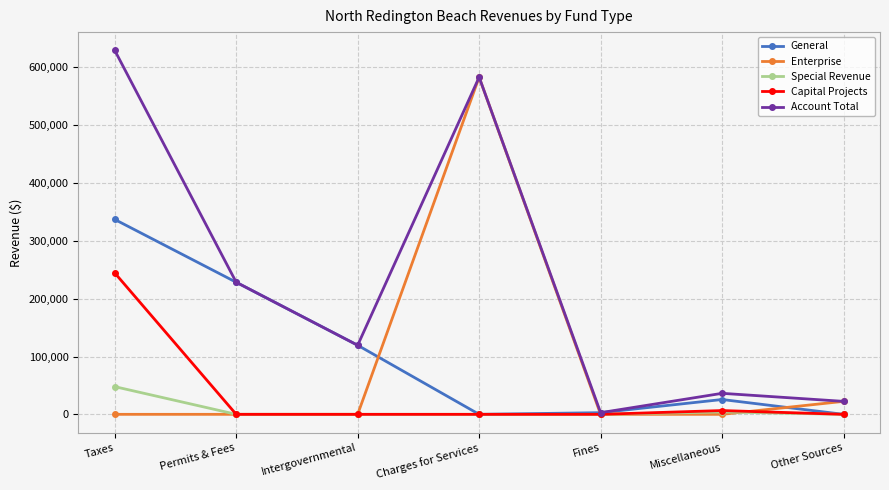

Does the chart display data point markers on the line(s)?

Yes